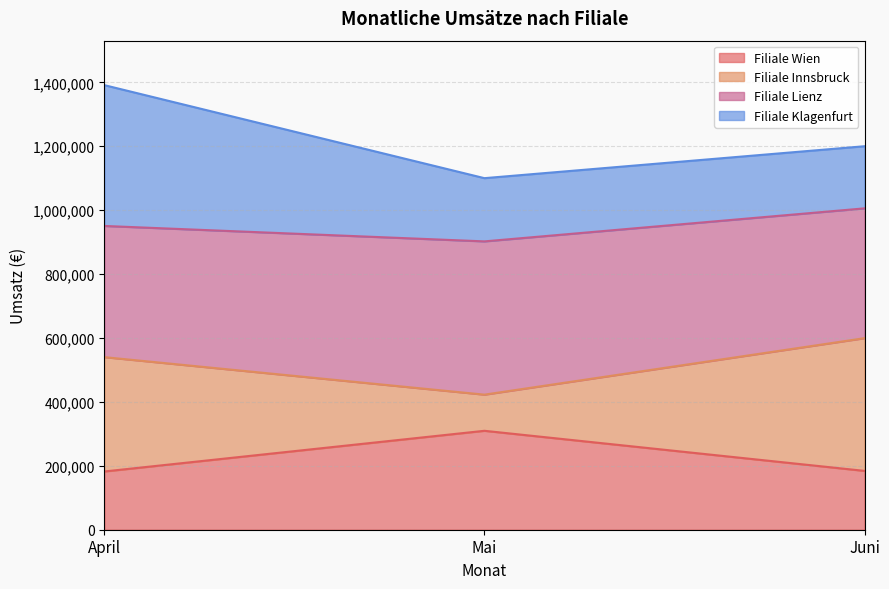

What is the difference between the maximum and second lowest values in the Filiale Innsbruck series?

59358